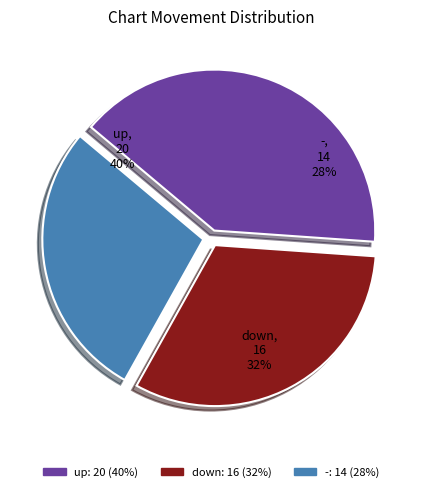

To the nearest percent, what is the difference between the largest and smallest slice percentages?

12%